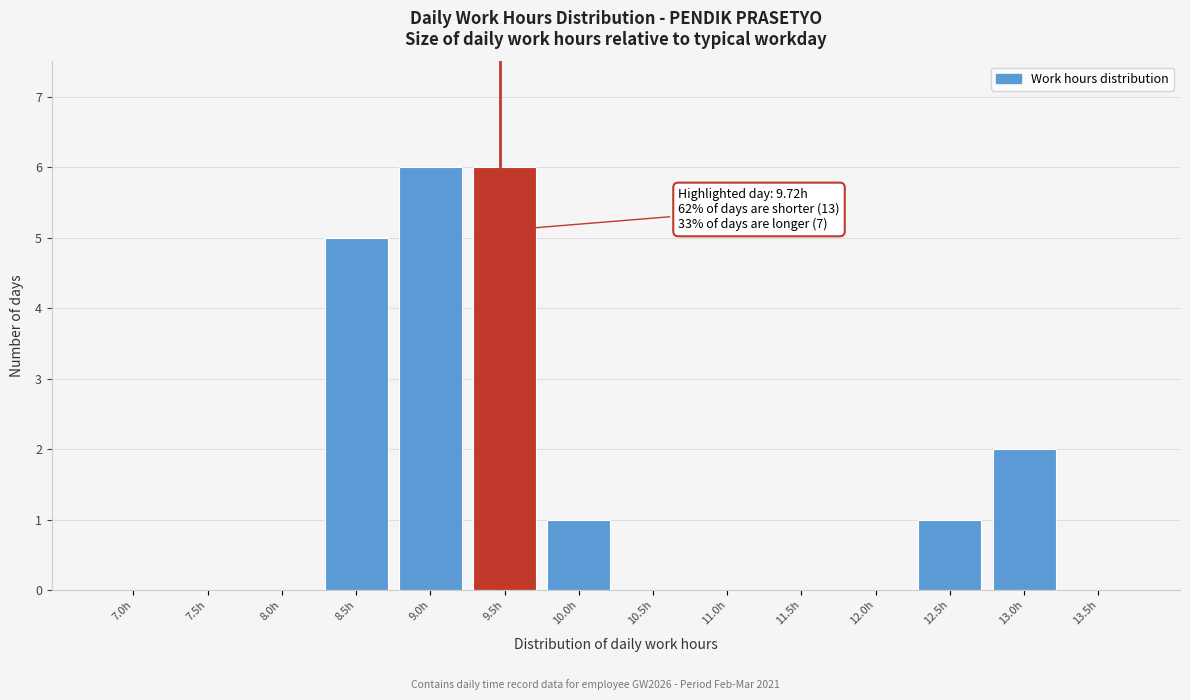

Reading right to left, what are all the values shown in this chart?

13.5h=0	13.0h=2	12.5h=1	12.0h=0	11.5h=0	11.0h=0	10.5h=0	10.0h=1	9.5h=6	9.0h=6	8.5h=5	8.0h=0	7.5h=0	7.0h=0